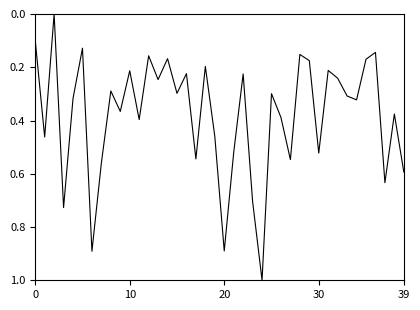

What is the maximum value shown in the chart?

1.0